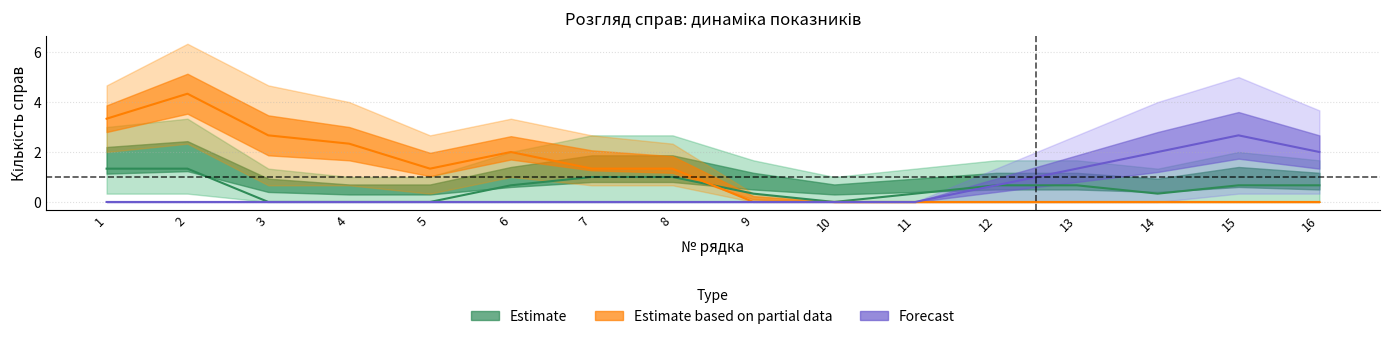

What is the difference between the second highest and second lowest values in the Forecast series?

2.0